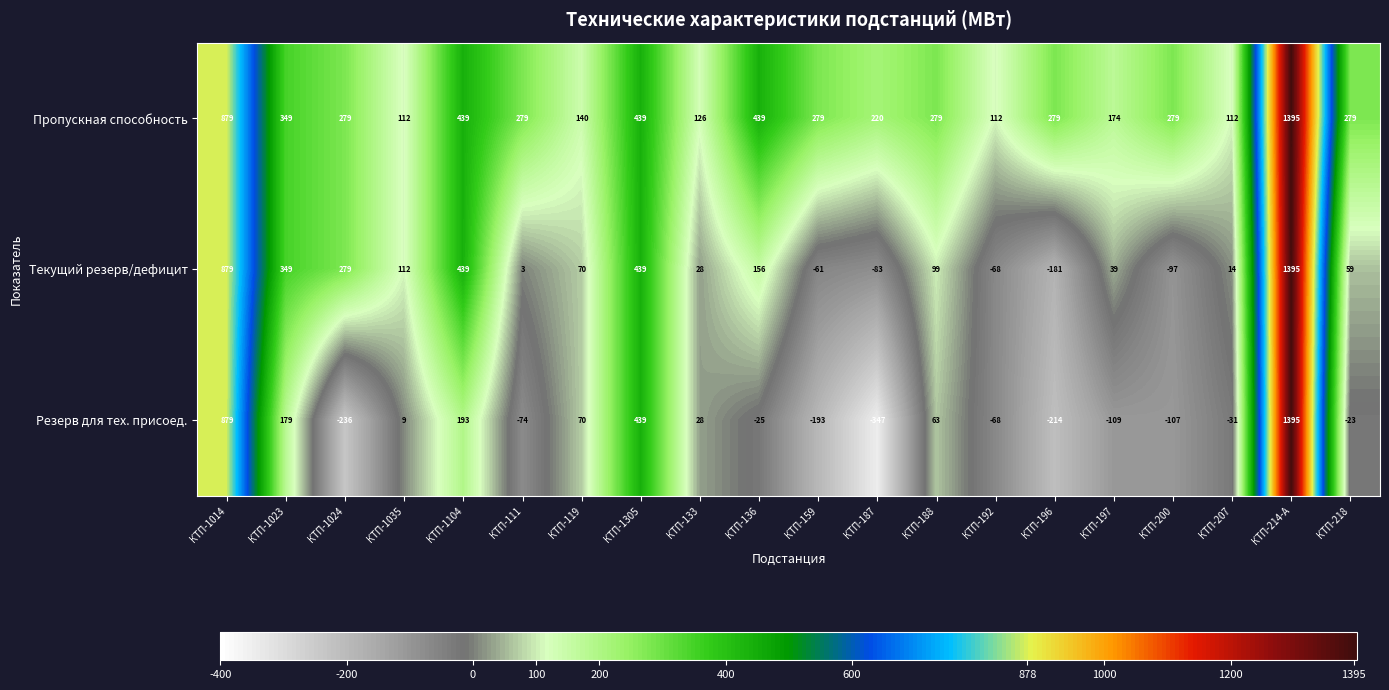

What is the maximum value for Пропускная способность?

1395